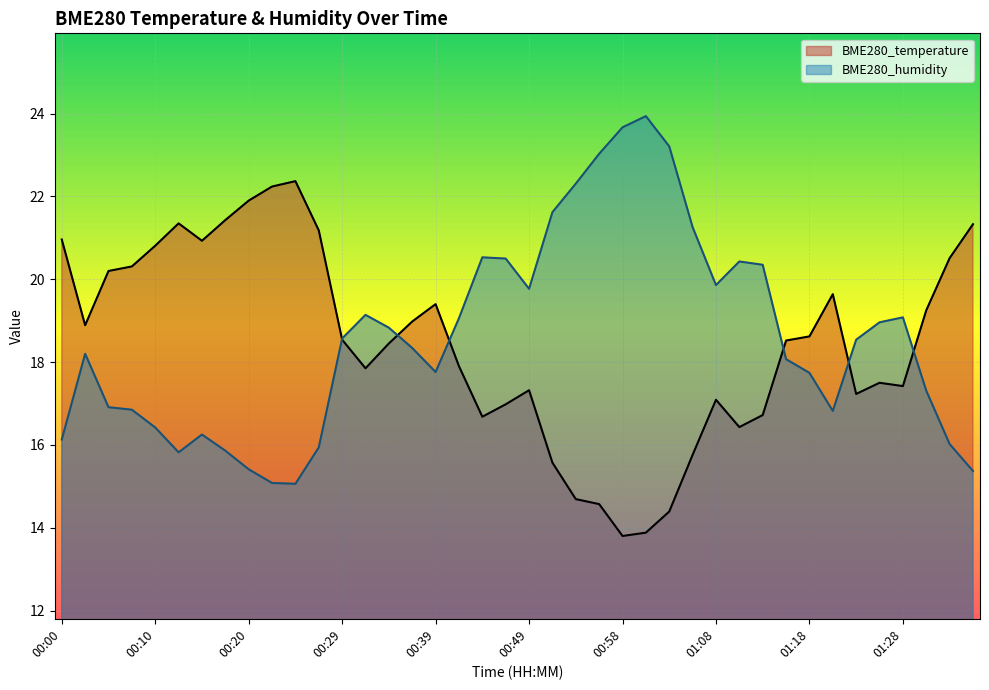

At 01:18, list the series in order from largest to smallest.

BME280_temperature, BME280_humidity